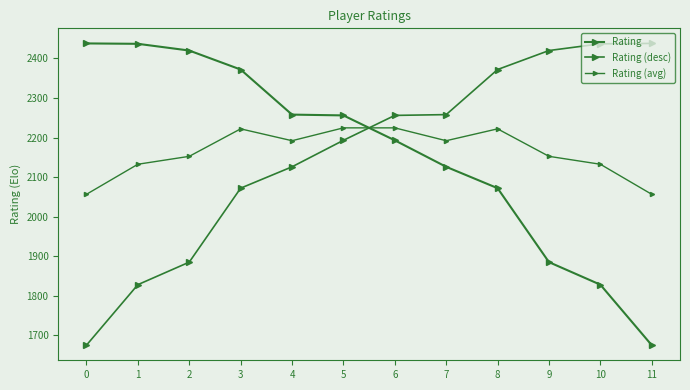

True or false: Rating (avg) has a value of 2192.0 at 7.

True